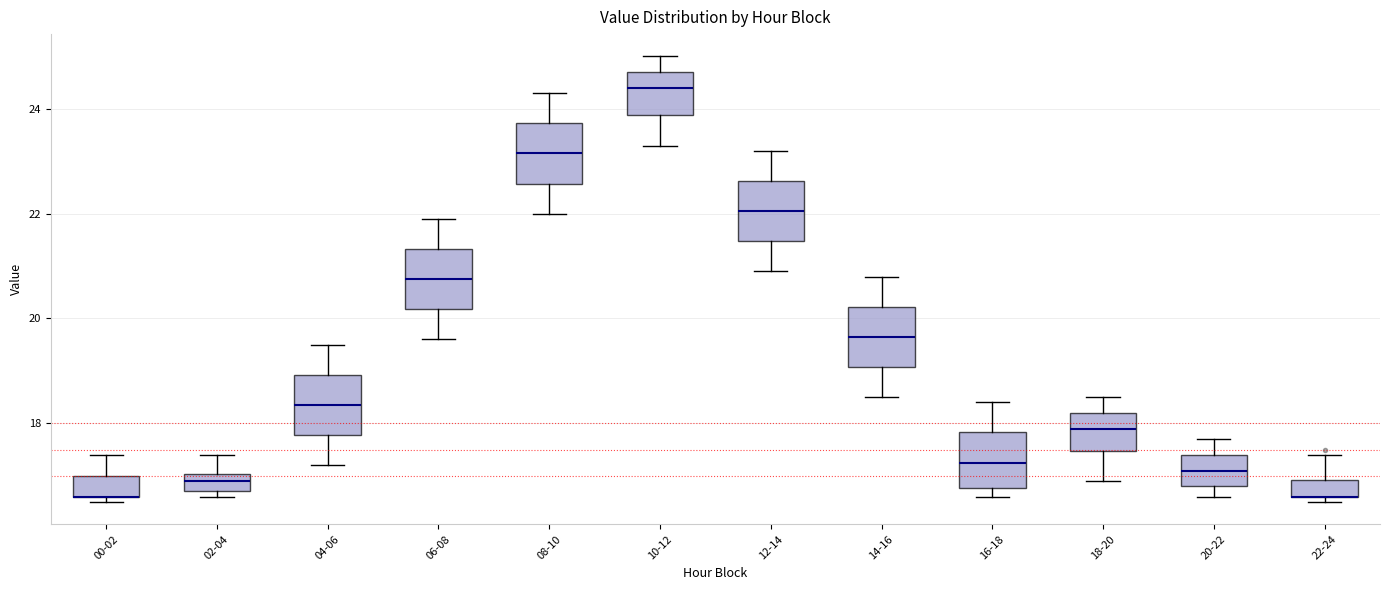

Reading left to right, transcribe this box plot: for each box, give where its median line is, the range the box spans, and where its two whiskers end, as read against the y-axis. The values are not printed on the chart, so give them approximately, as read against the axis.

00-02: median 16.6 (drawn on the box's lower edge), box 16.6 to 17.0, whiskers 16.6 (just below the box's lower edge) to 17.4
02-04: median 17.0 (inside the box), box 16.8 to 17.0, whiskers 16.6 to 17.4
04-06: median 18.4, box 17.8 to 19.0, whiskers 17.2 to 19.6
06-08: median 20.8, box 20.2 to 21.4, whiskers 19.6 to 22.0
08-10: median 23.2, box 22.6 to 23.8, whiskers 22.0 to 24.4
10-12: median 24.4, box 23.8 to 24.8, whiskers 23.4 to 25.0
12-14: median 22.0, box 21.4 to 22.6, whiskers 21.0 to 23.2
14-16: median 19.6, box 19.0 to 20.2, whiskers 18.6 to 20.8
16-18: median 17.2, box 16.8 to 17.8, whiskers 16.6 to 18.4
18-20: median 18.0, box 17.4 to 18.2, whiskers 17.0 to 18.6
20-22: median 17.2, box 16.8 to 17.4, whiskers 16.6 to 17.8
22-24: median 16.6 (drawn on the box's lower edge), box 16.6 to 17.0, whiskers 16.6 (just below the box's lower edge) to 17.4